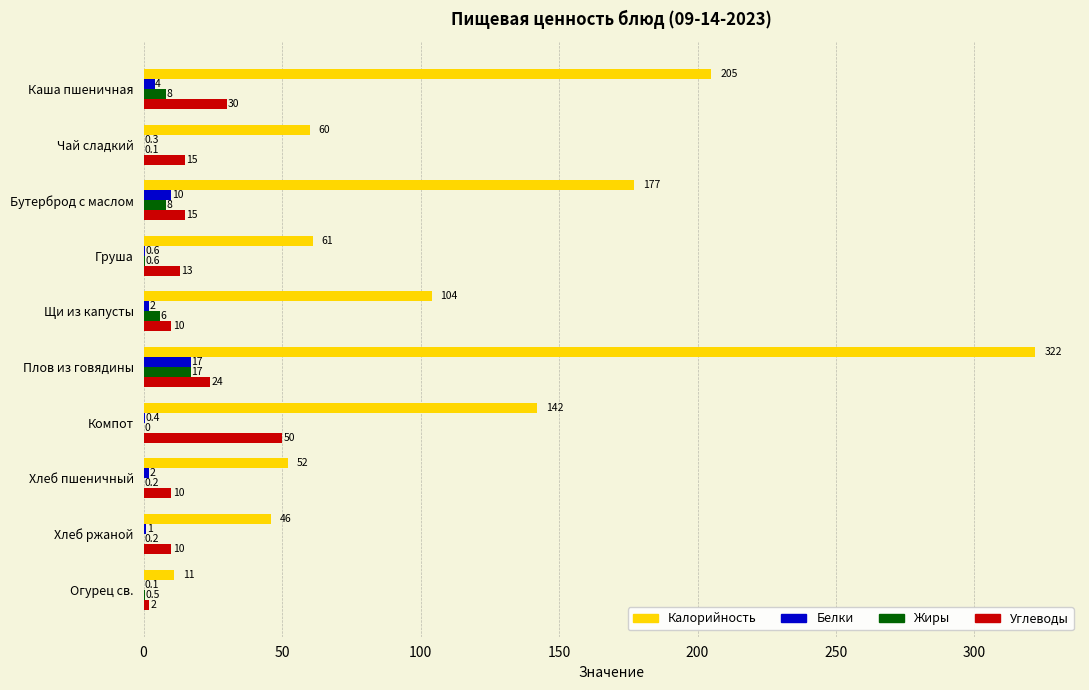

Which category has the highest value in the Углеводы series?

Компот